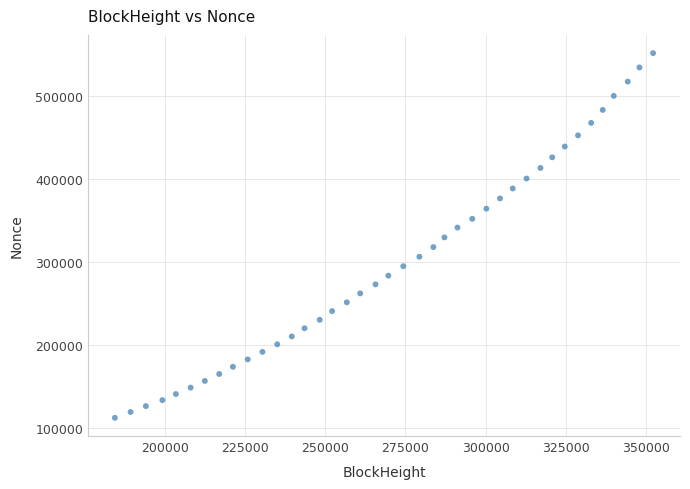

What is the range of Y values (max minus min)?

438832